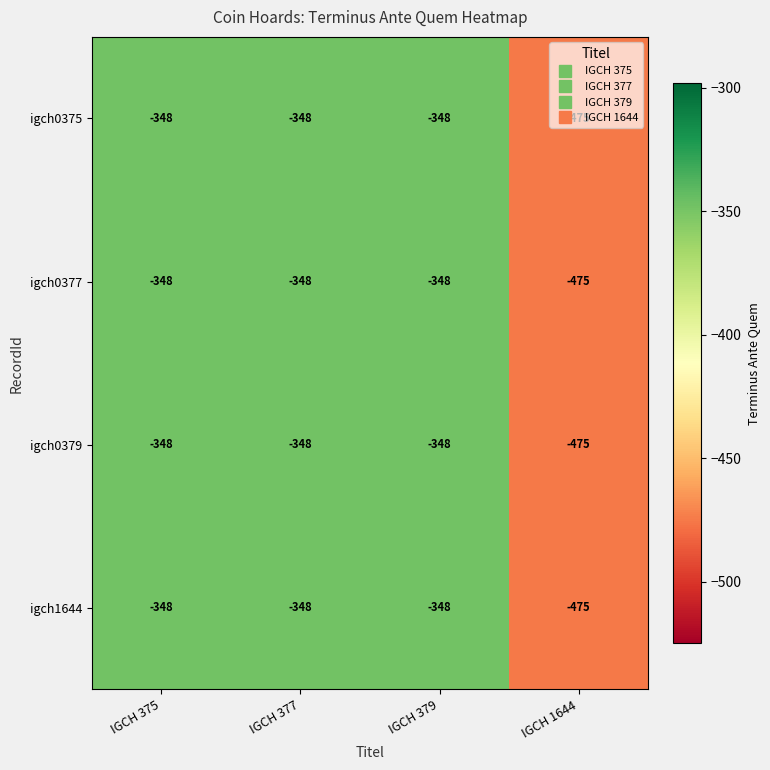

True or false: igch0377 has a value of -348 at IGCH 379.

True